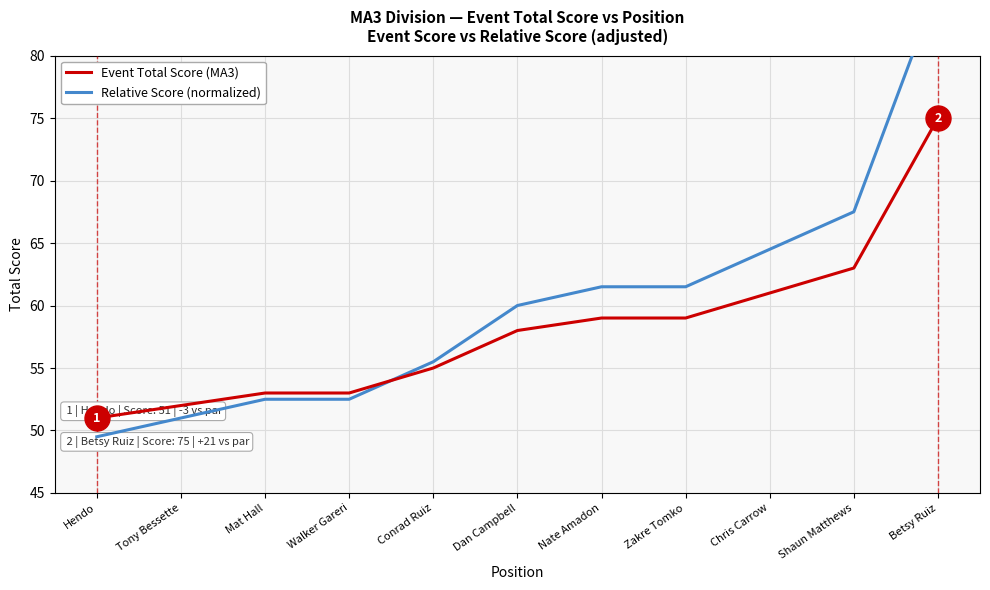

At which label is Relative Score (normalized) closest to 67?

Shaun Matthews